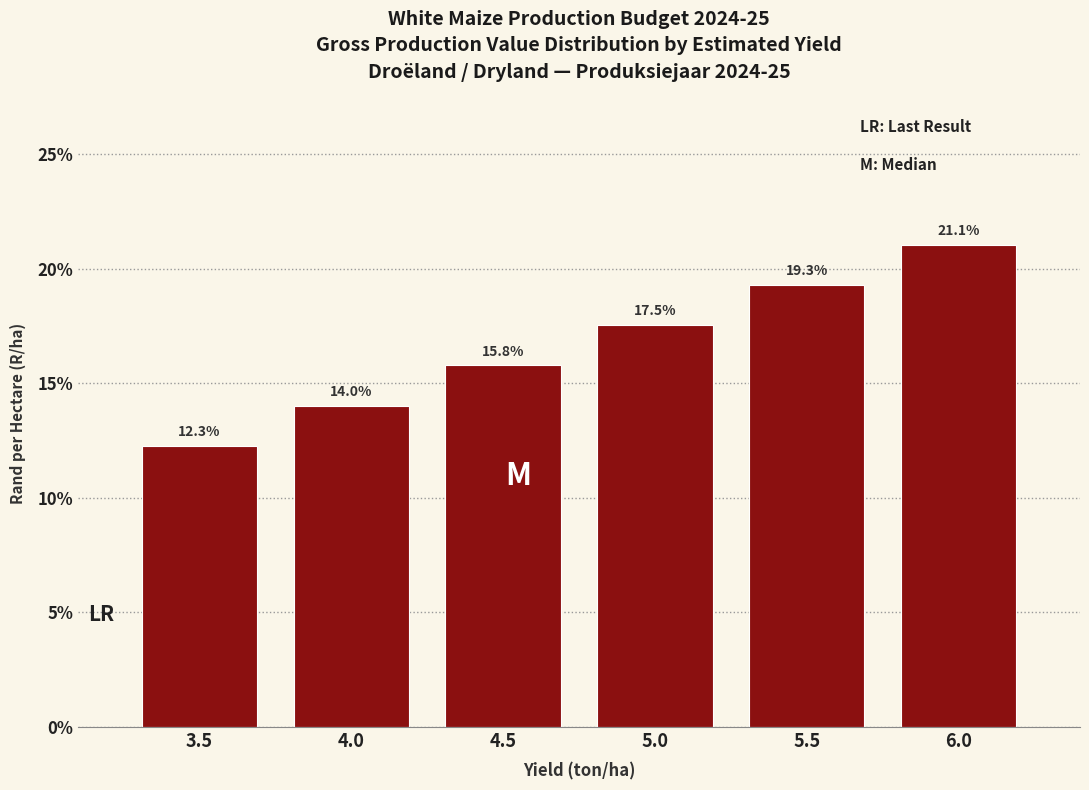

Reading left to right, what are all the values shown in this chart?

3.5=12.3	4.0=14.0	4.5=15.8	5.0=17.5	5.5=19.3	6.0=21.1